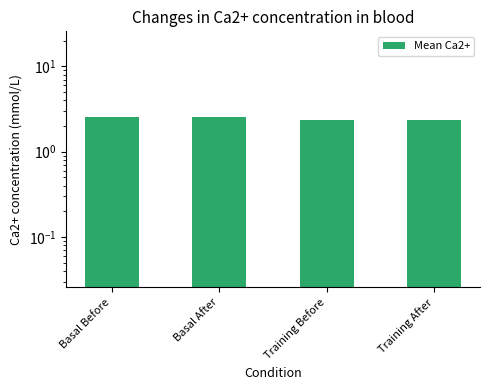

What is the smallest value displayed?

2.4